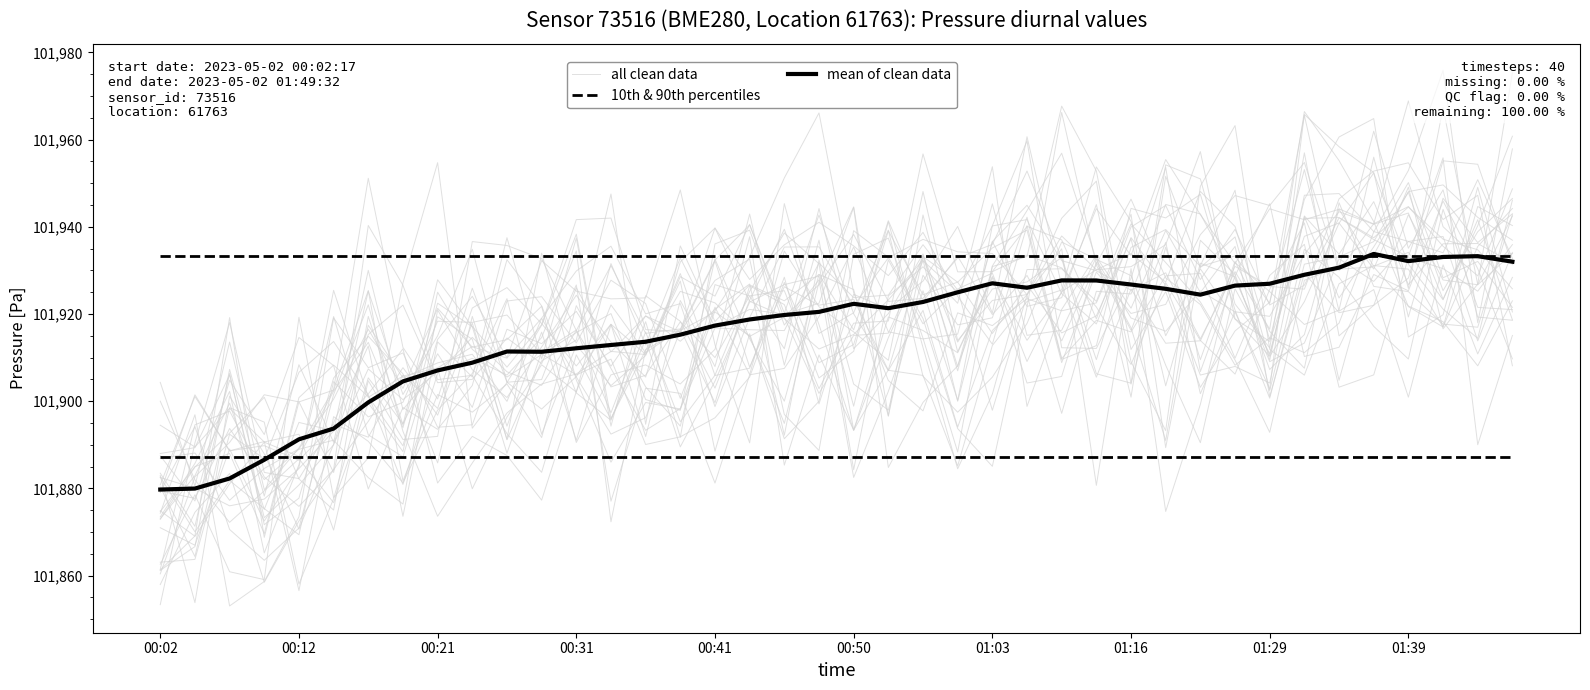

Is this an area chart (filled region under the line)?

No